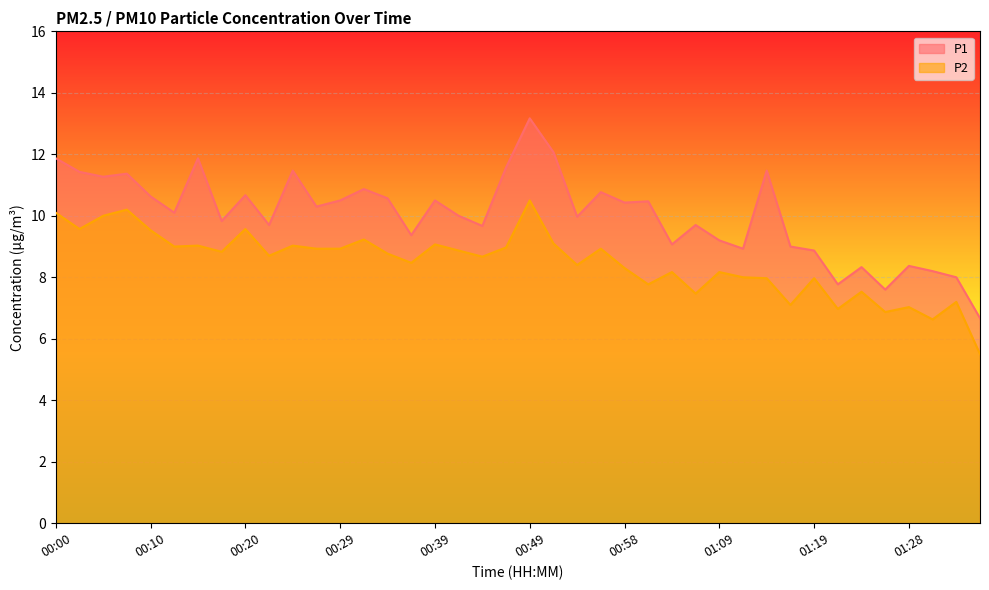

What is the lowest value of the P2 series?

5.5